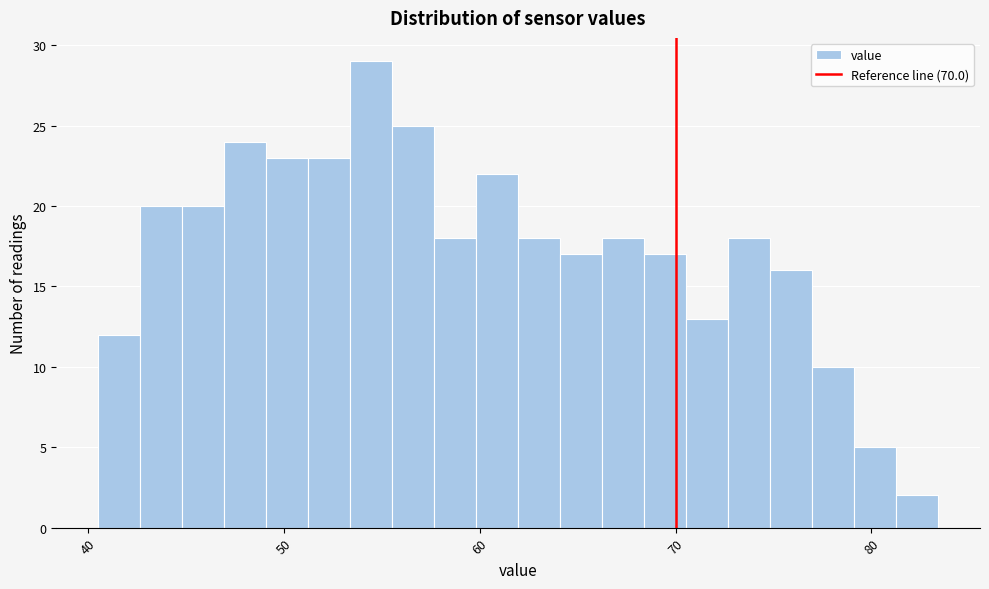

Read against the x-axis, roughly where is the centre of the tallest bar?

54